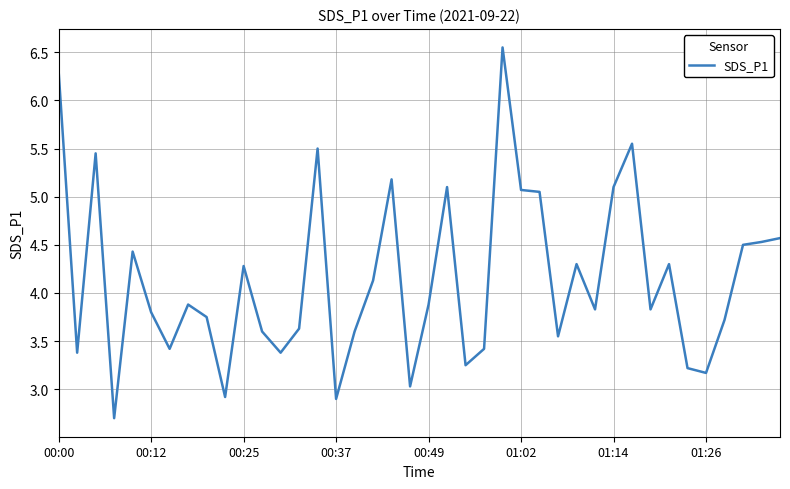

What is the smallest value displayed?

2.7